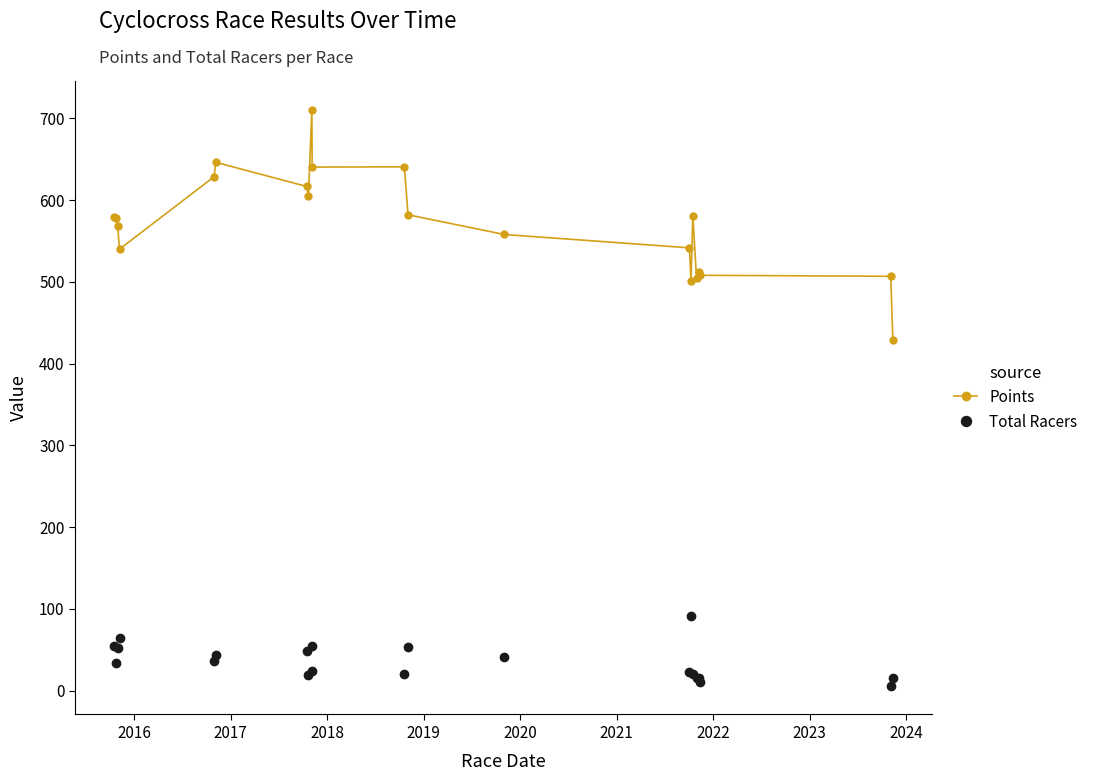

What is the value of the Total Racers point at the 1st from the left?

54.0